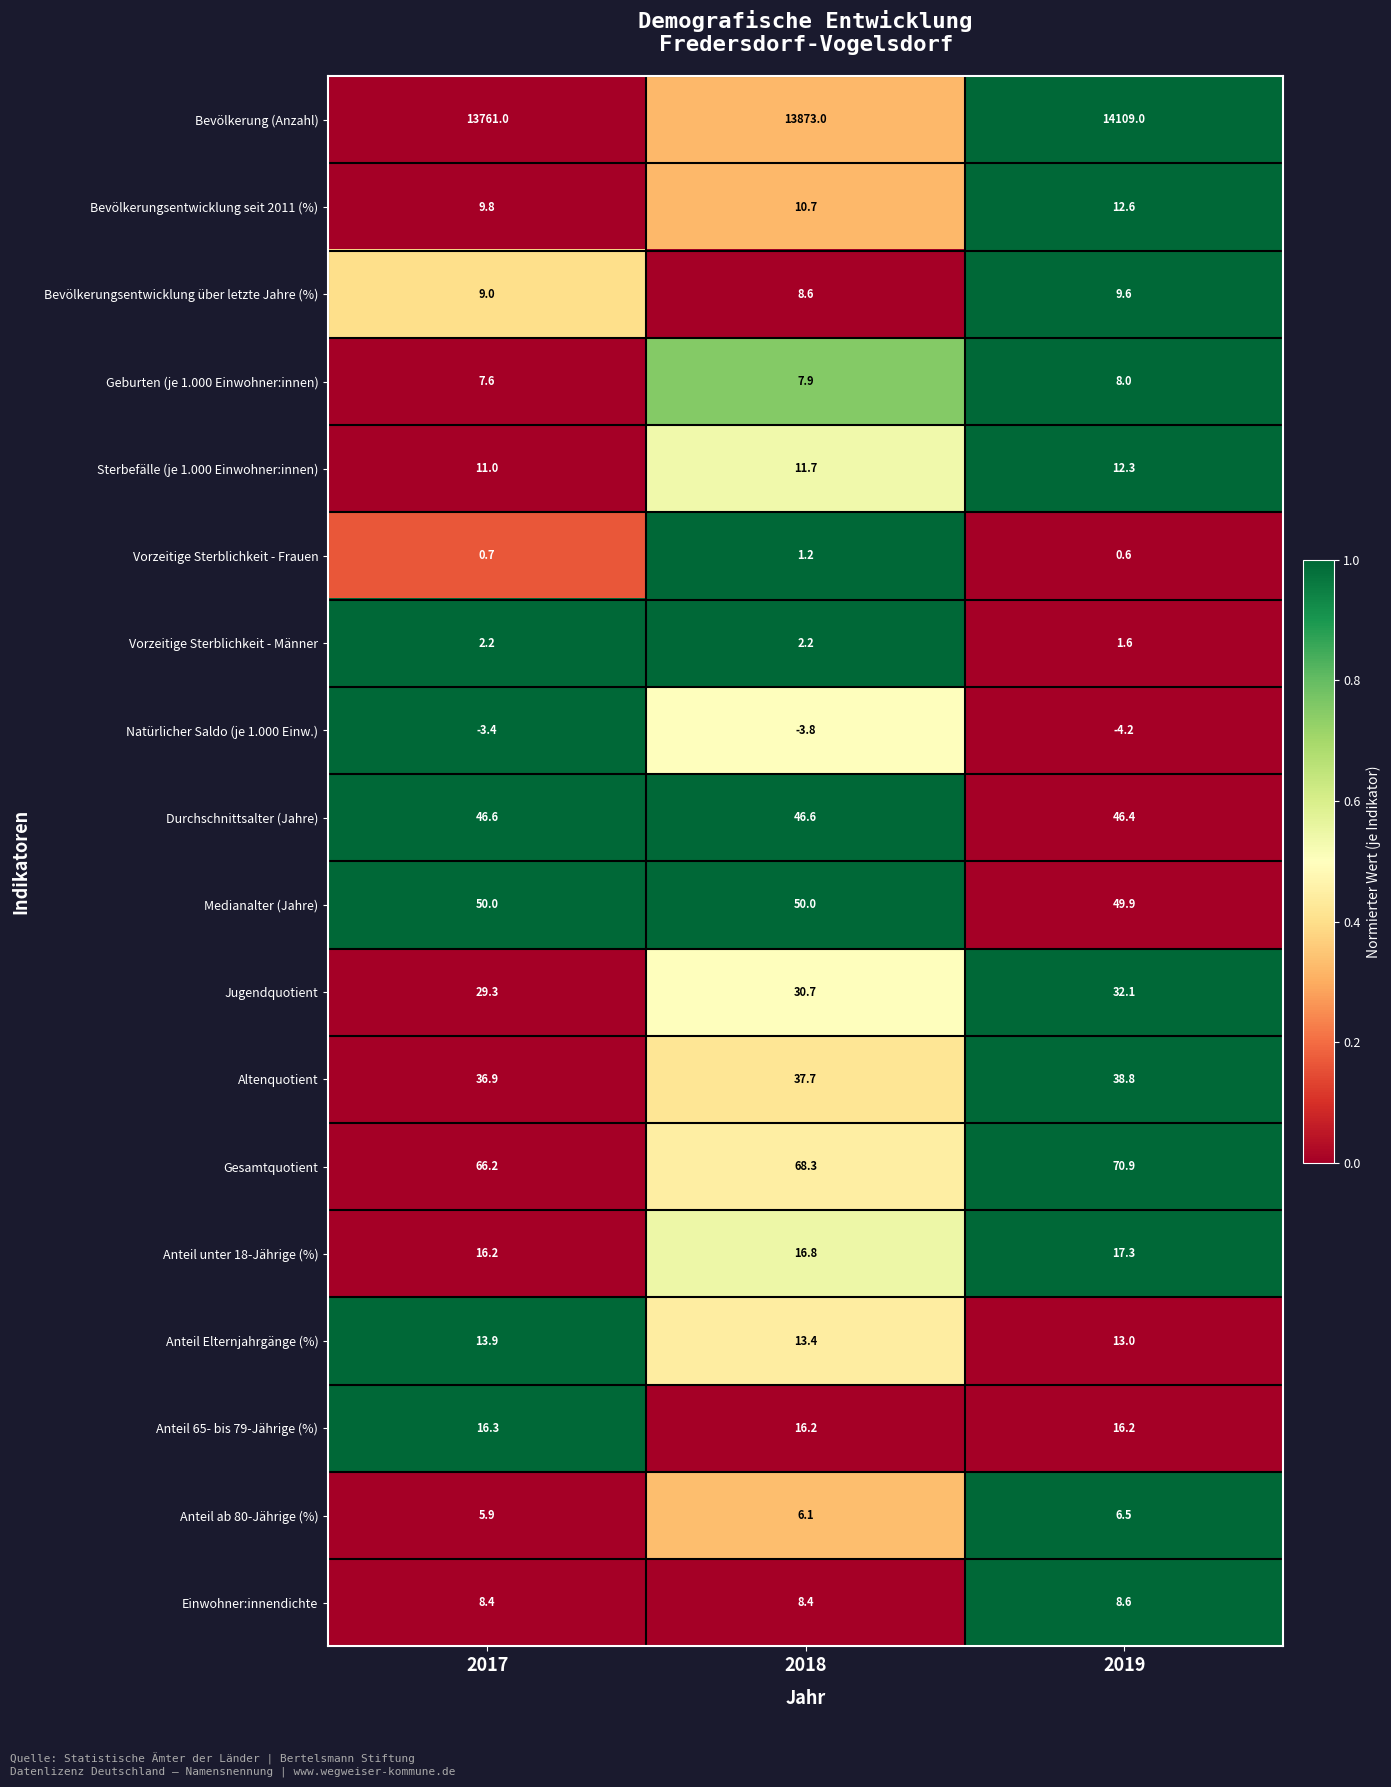

What is the difference between the maximum and minimum values in the Bevölkerungsentwicklung über letzte Jahre (%) series?

1.0